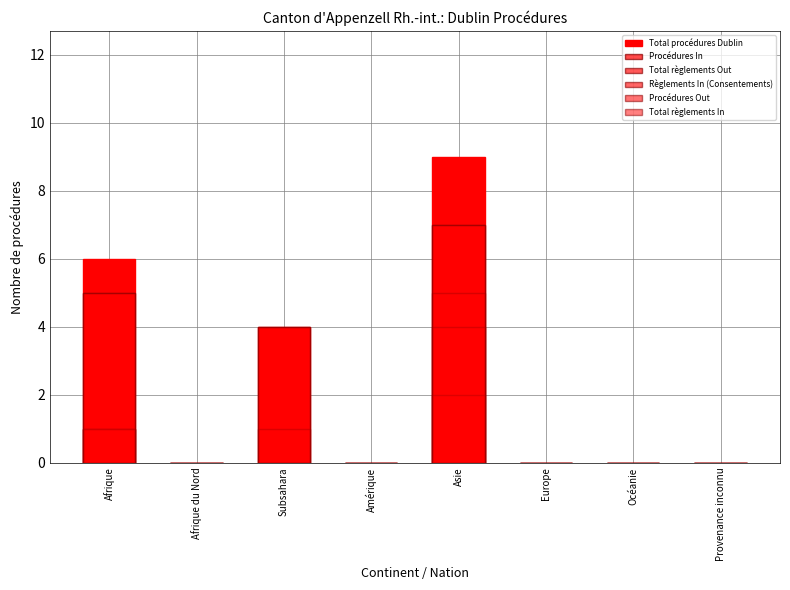

Which series has the widest spread of values?

Total procédures Dublin